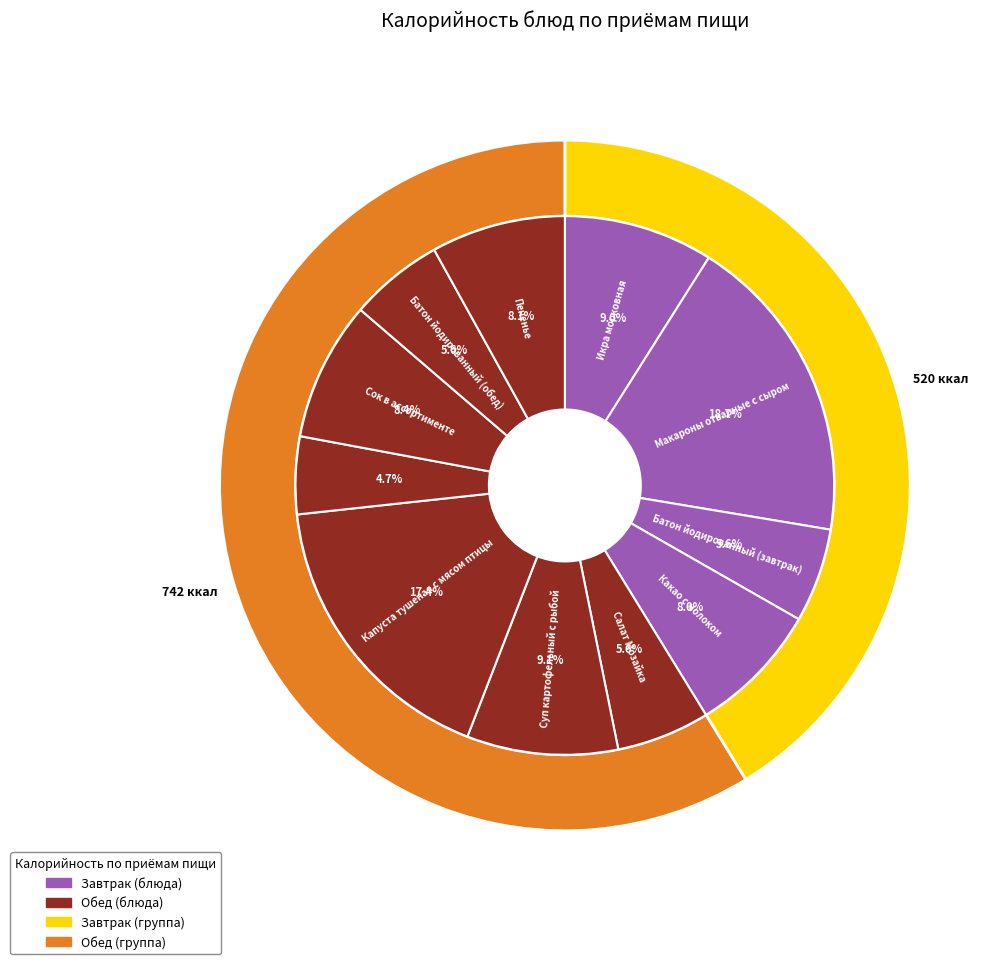

Which category has the smallest portion of the pie?

Хлеб ржано-пшеничный